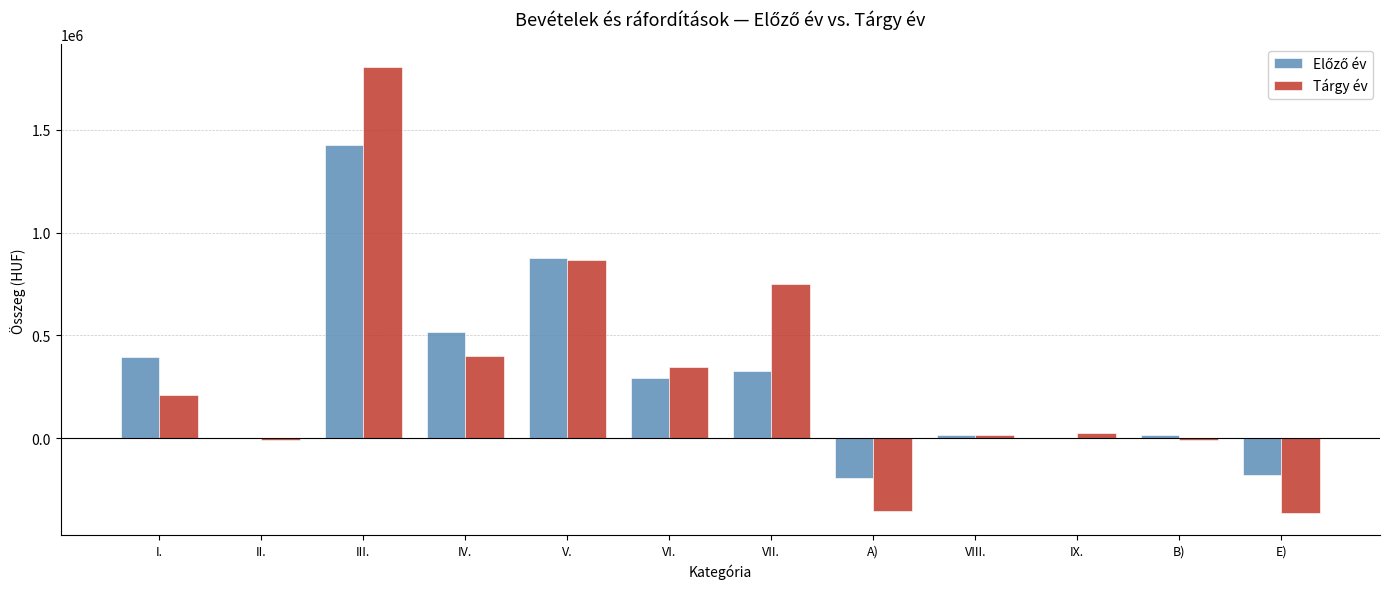

Where is Tárgy év nearest to the value 721975?

VII.